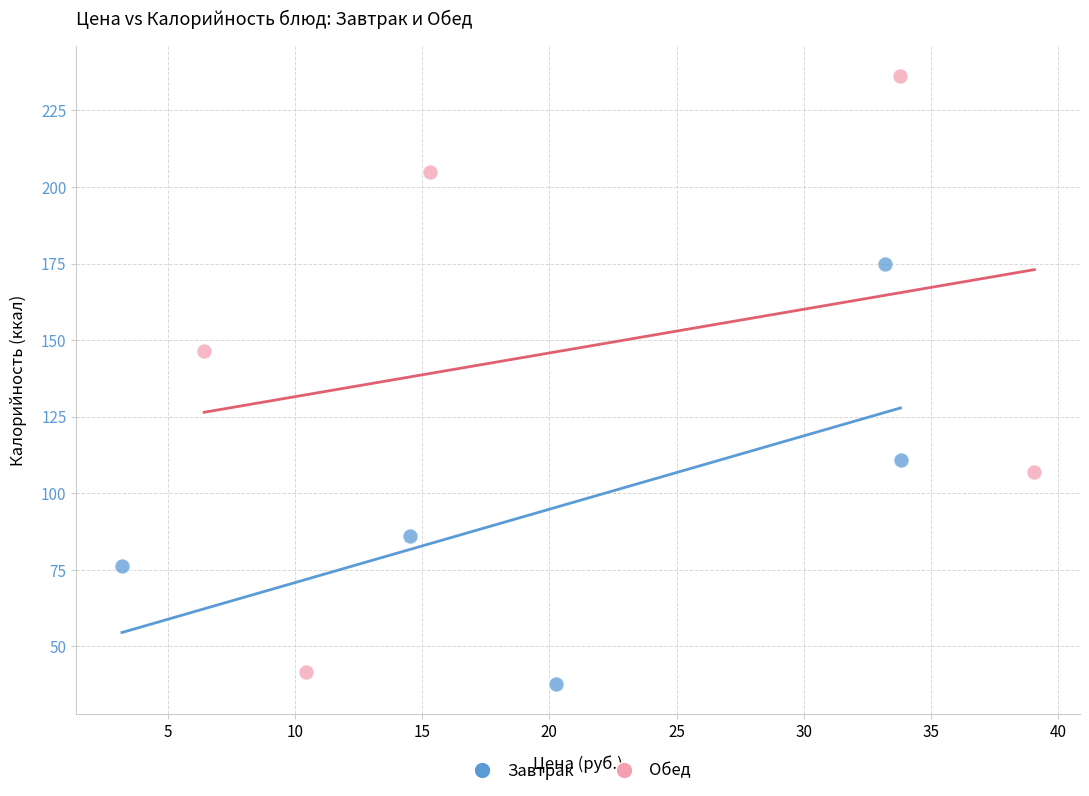

Which series has the largest Y range (max minus min)?

Обед